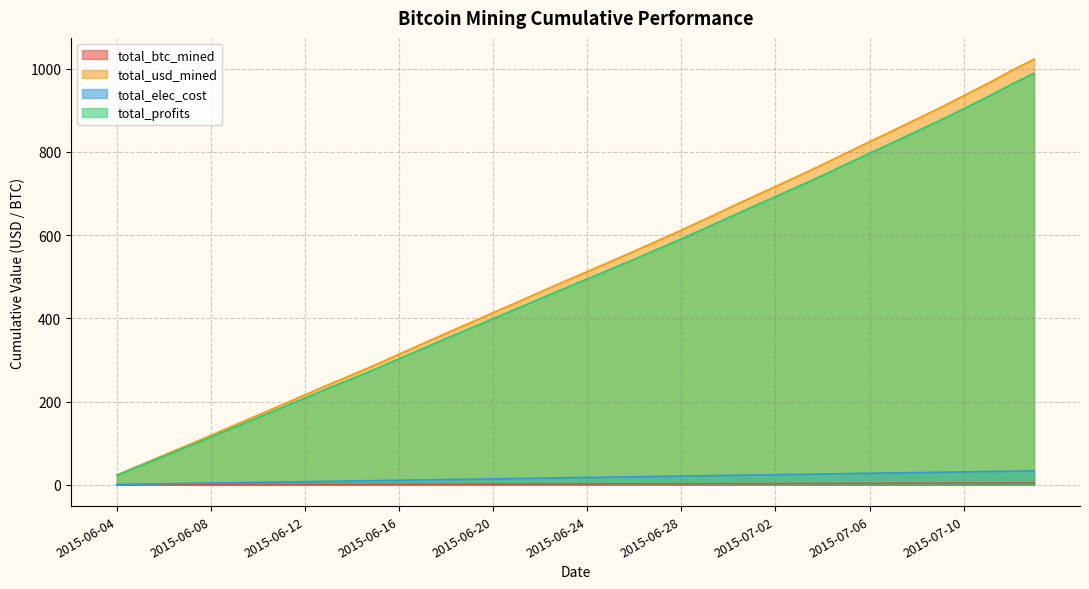

True or false: total_btc_mined and total_elec_cost intersect in this chart.

False